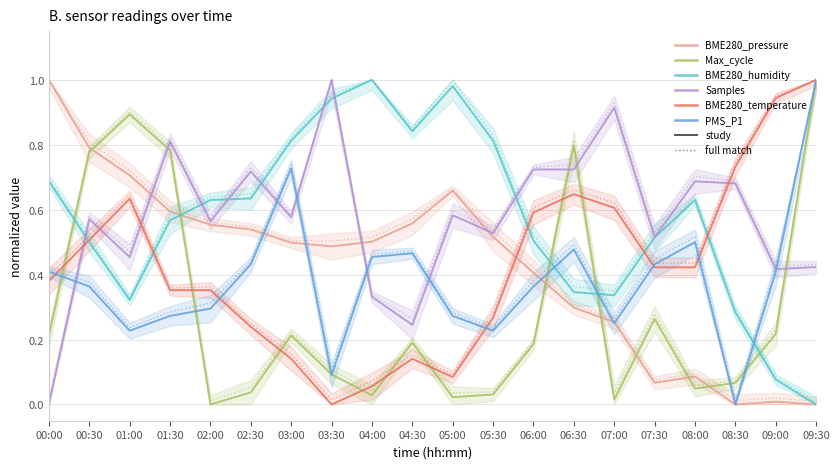

What is the total value across all series at 09:30?

3.4